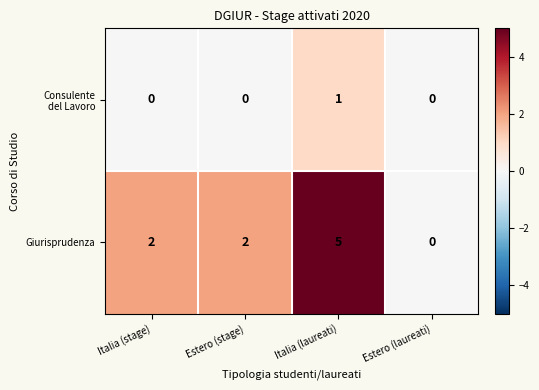

What is the spread (max minus min) of values at Italia (laureati)?

4